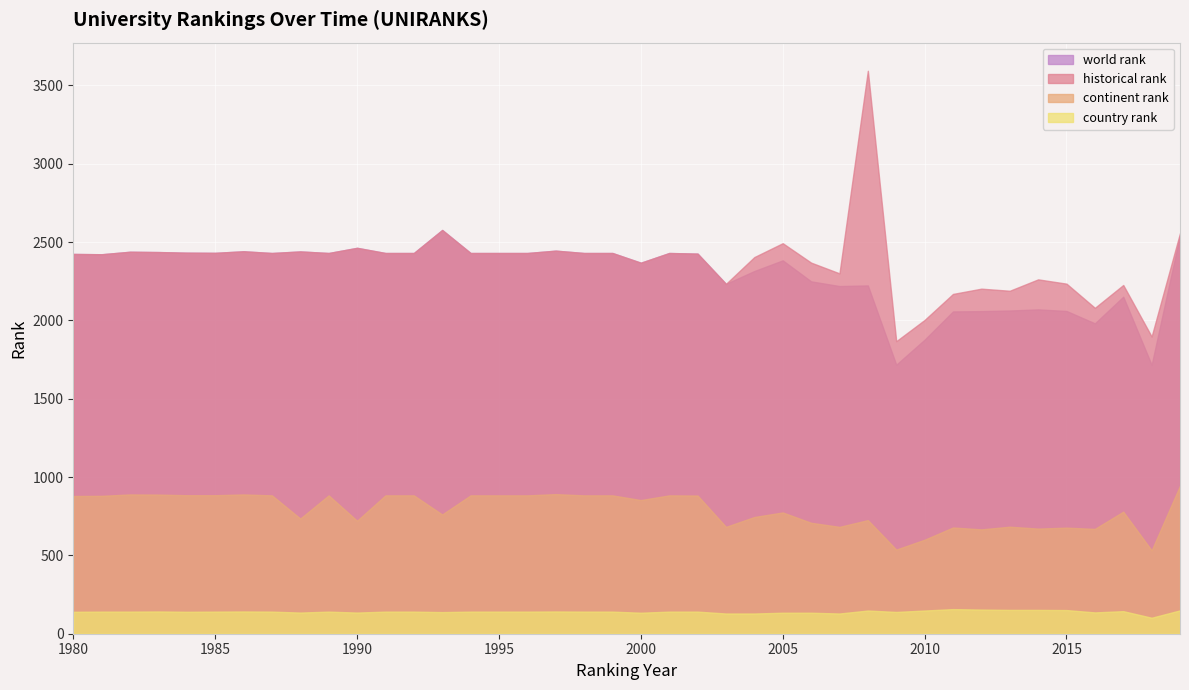

At 2017, list the series in order from smallest to largest.

country rank, continent rank, world rank, historical rank